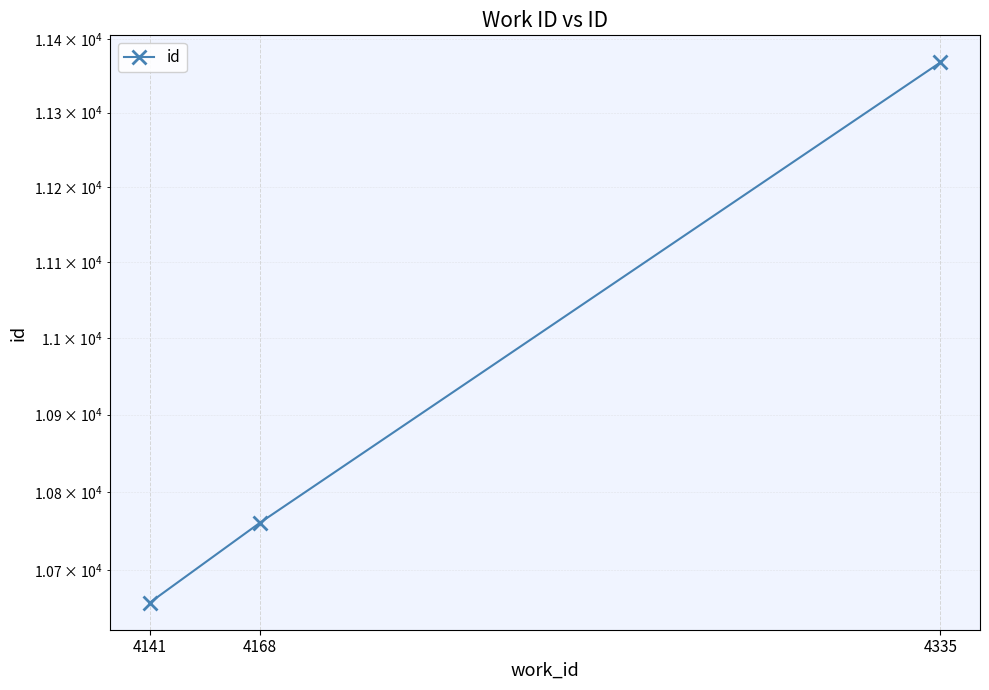

Approximately how many times larger is the value at 4168 compared to 4335?

0.9